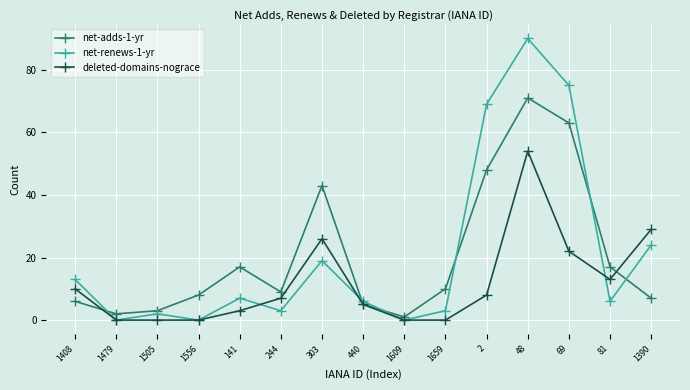

At which label does net-renews-1-yr reach its peak?

48